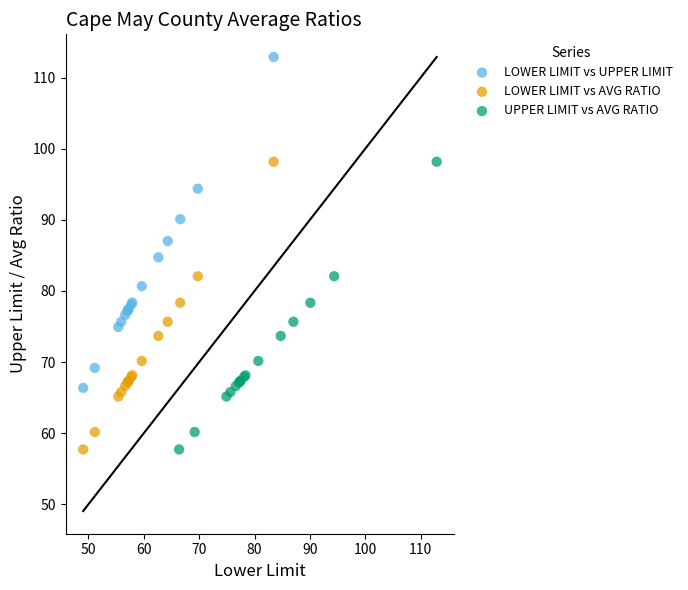

Which series reaches the maximum Y coordinate?

LOWER LIMIT vs UPPER LIMIT